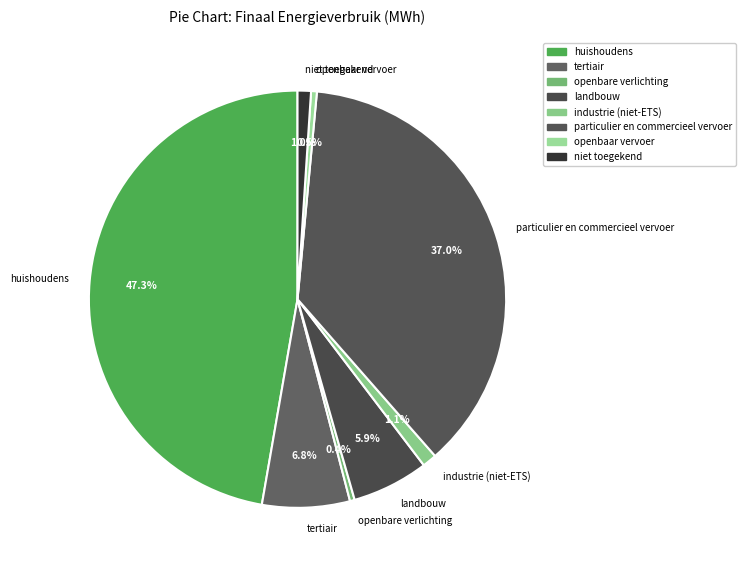

Does particulier en commercieel vervoer account for over 50% of the chart?

No